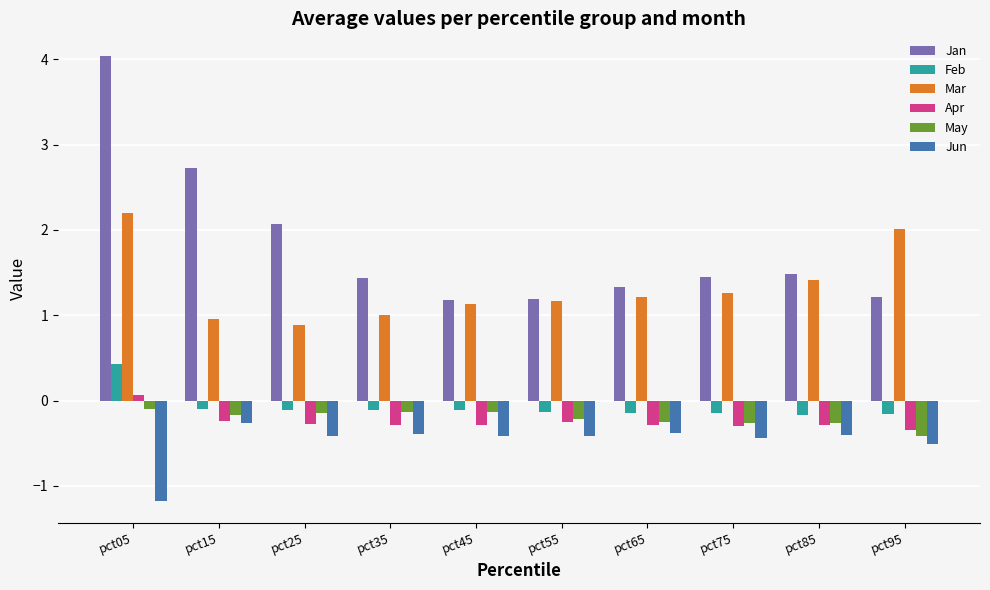

How many bars are there in total?

60